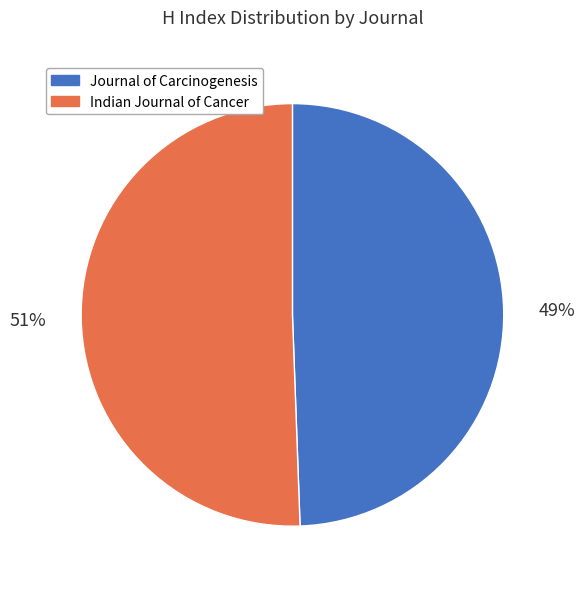

What percentage is the Indian Journal of Cancer slice, to the nearest percent?

51%